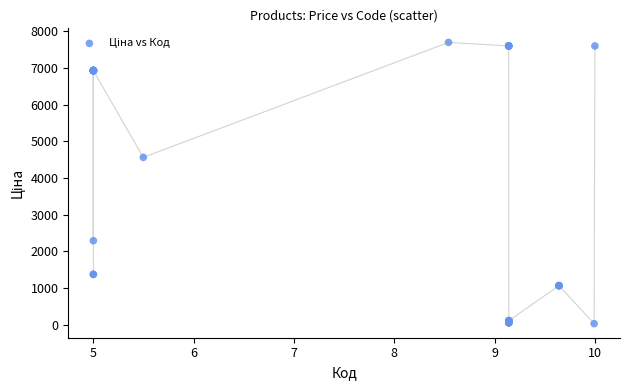

What Y value in the scatter plot is closest to 3862?

4561.9